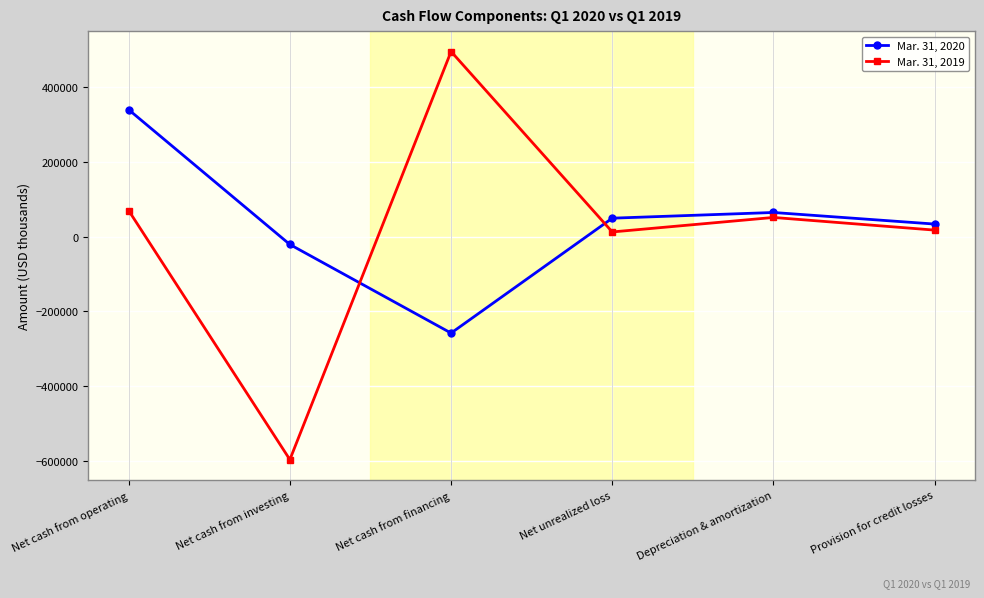

At which category does Mar. 31, 2020 reach its first local peak?

Depreciation & amortization